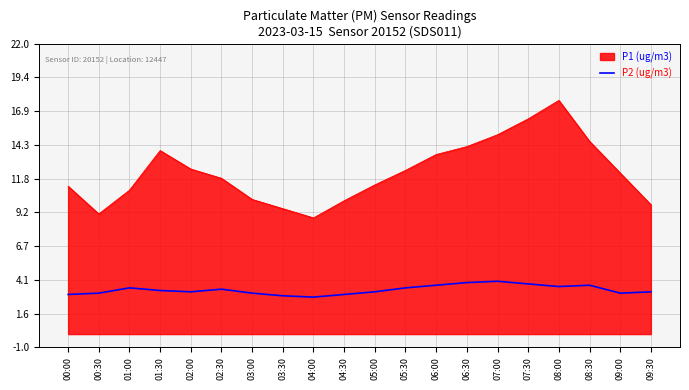

Rank the series by their maximum value, from highest to lowest.

P1 (ug/m3), P2 (ug/m3)